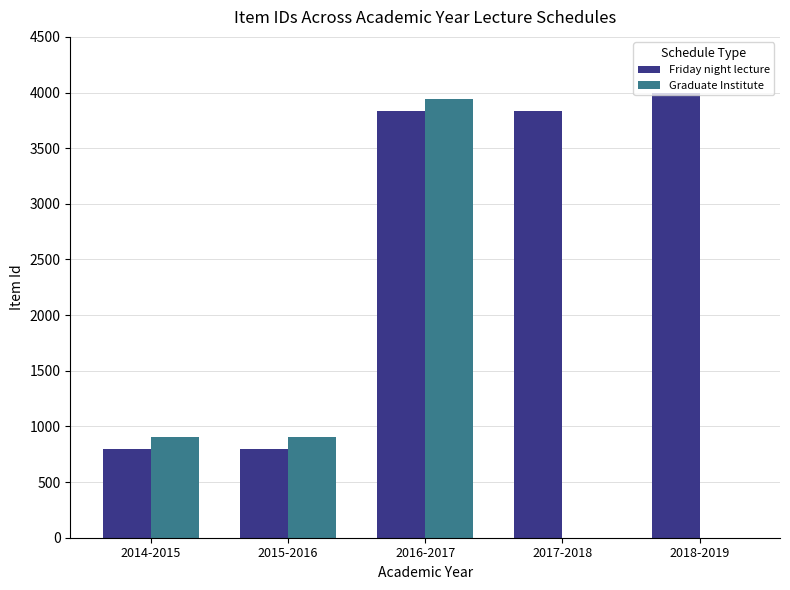

What is the maximum value for Friday night lecture?

4000